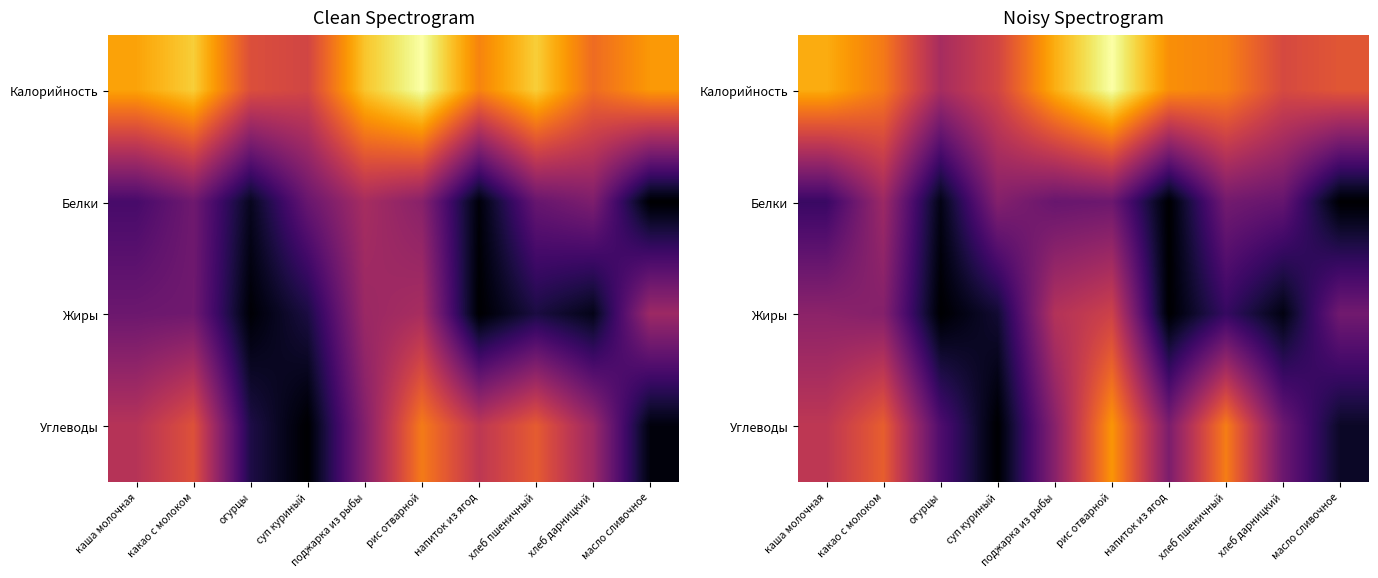

Which series has the largest total across all categories?

Калорийность